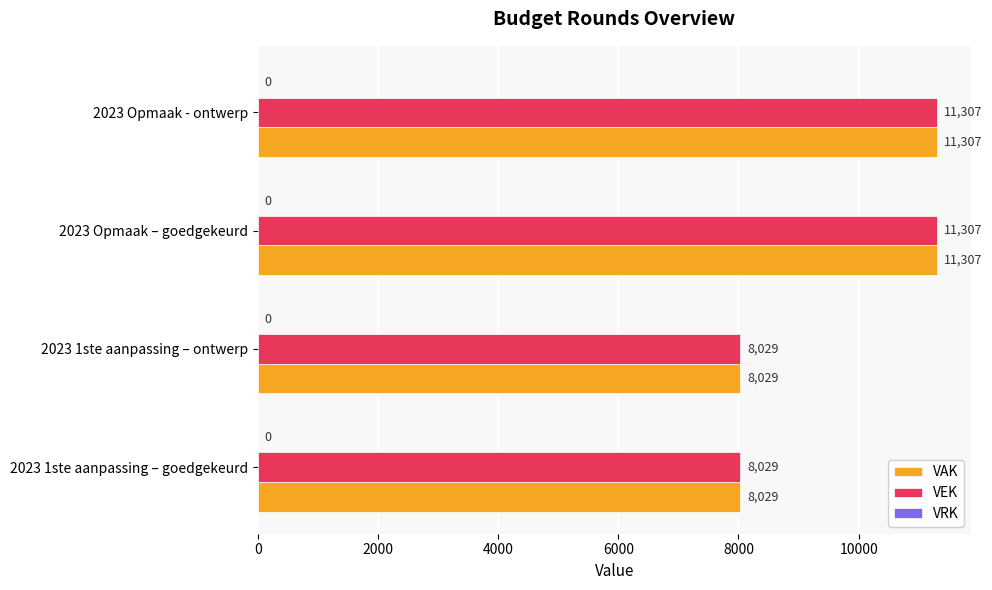

Is the value of VAK at 2023 Opmaak – goedgekeurd greater than the value of VEK at 2023 1ste aanpassing – ontwerp?

Yes